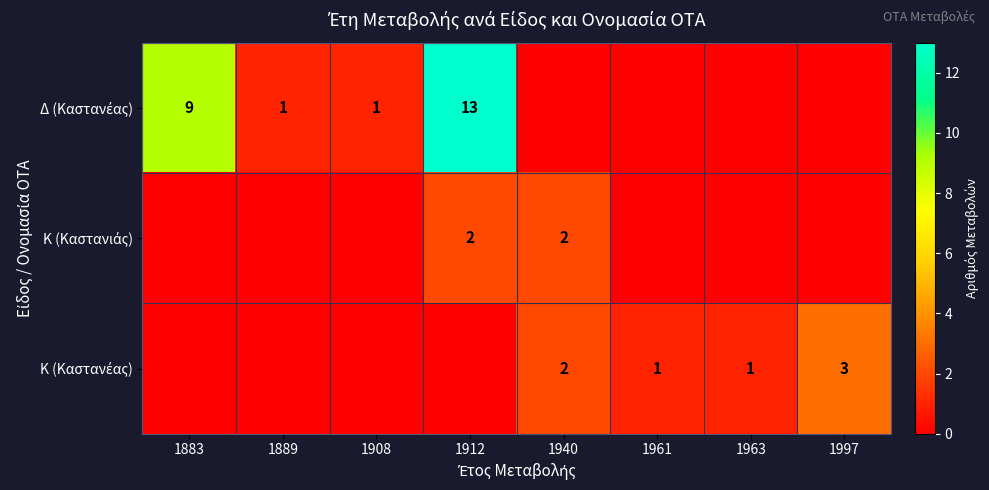

At how many categories does at least one series exceed 2?

3